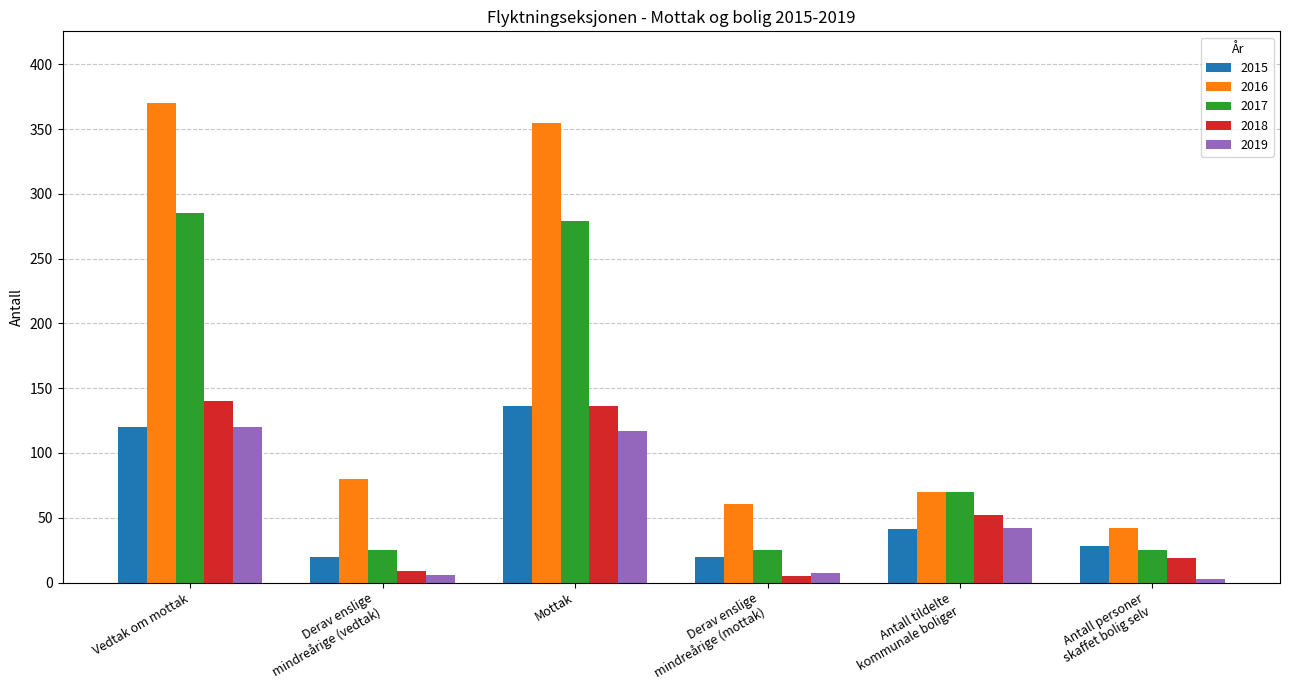

True or false: 2018 has a value of 140 at Vedtak om mottak.

True